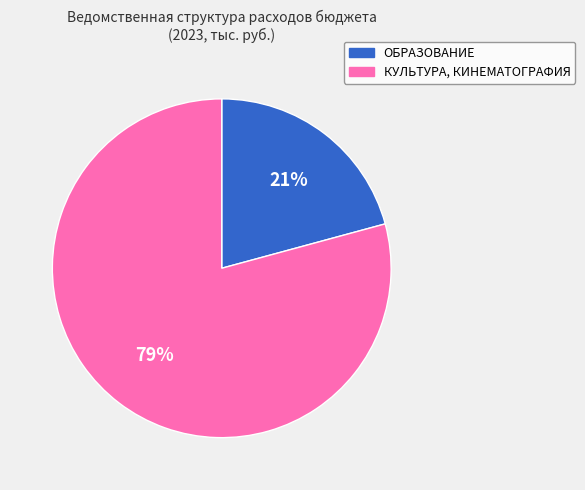

How many slices are in this pie chart?

2